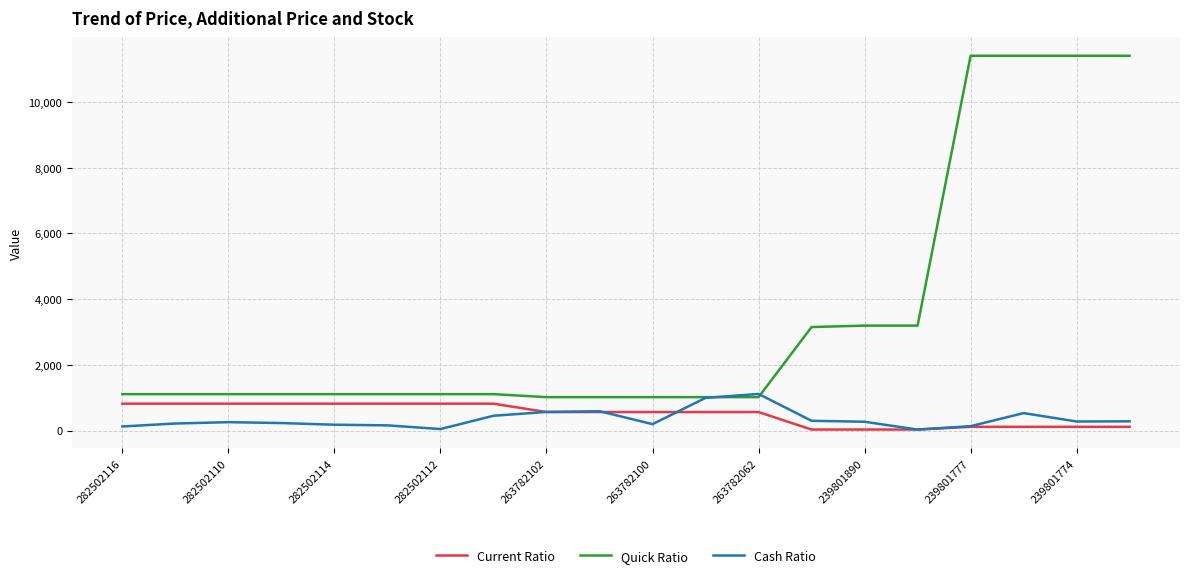

What is the highest value of the Cash Ratio series?

1115.0